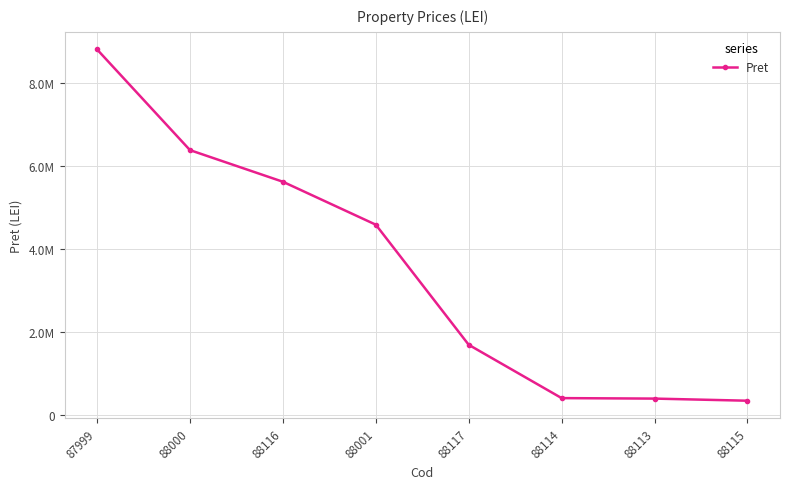

What is the change in value from 88114 to 88113?

-11530